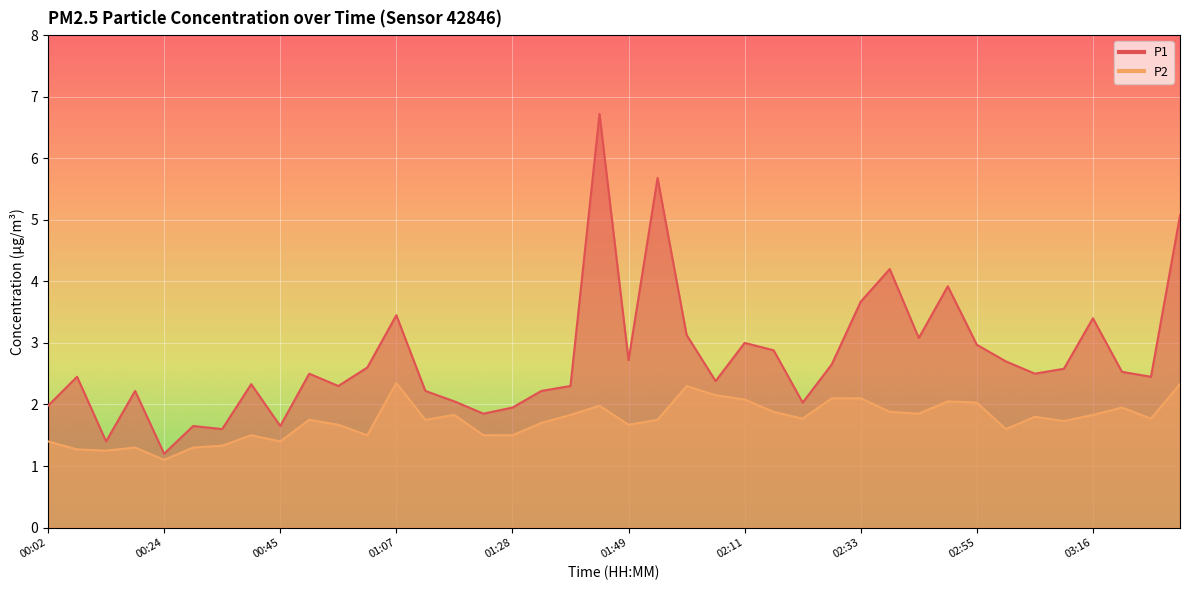

Rank the series by their maximum value, from lowest to highest.

P2, P1